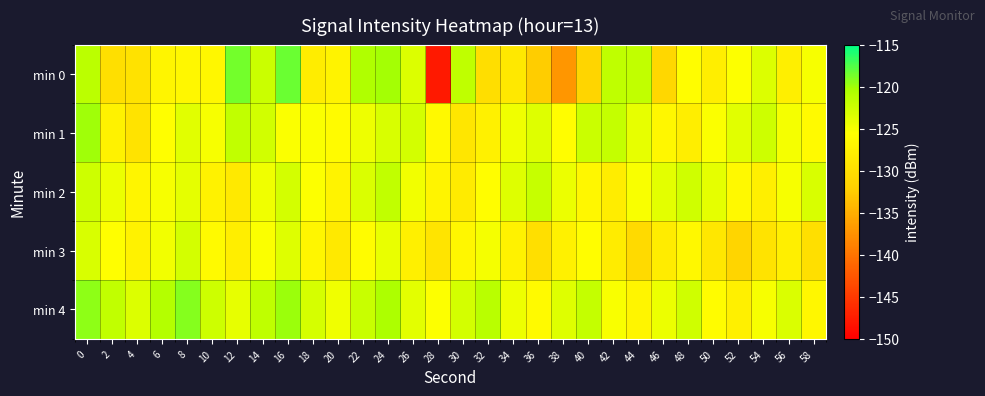

Which series has the widest spread of values?

min 0